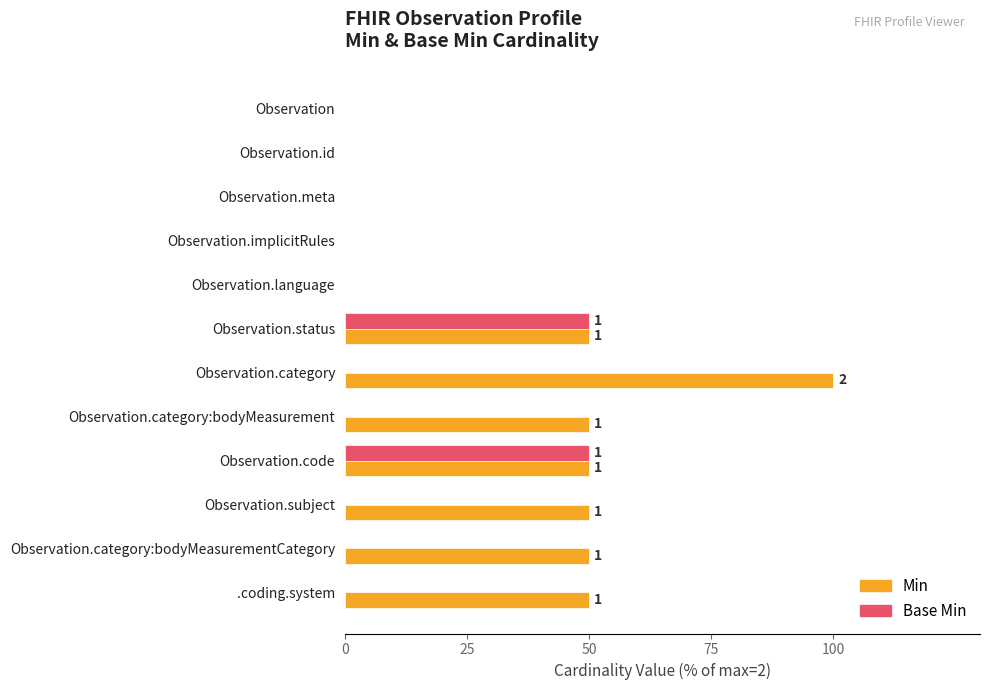

What is the sum of all Min values?

400